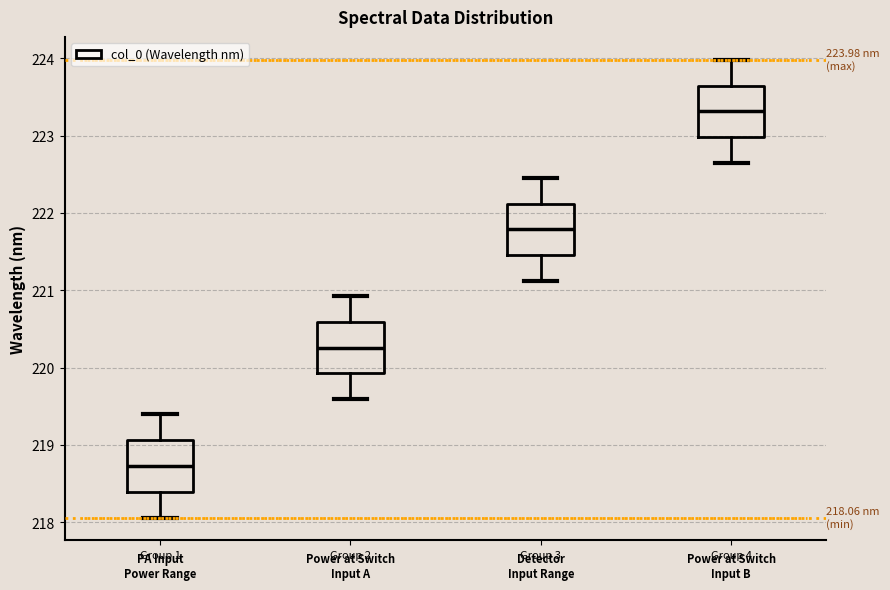

Which box has the lowest median line?

Group 1